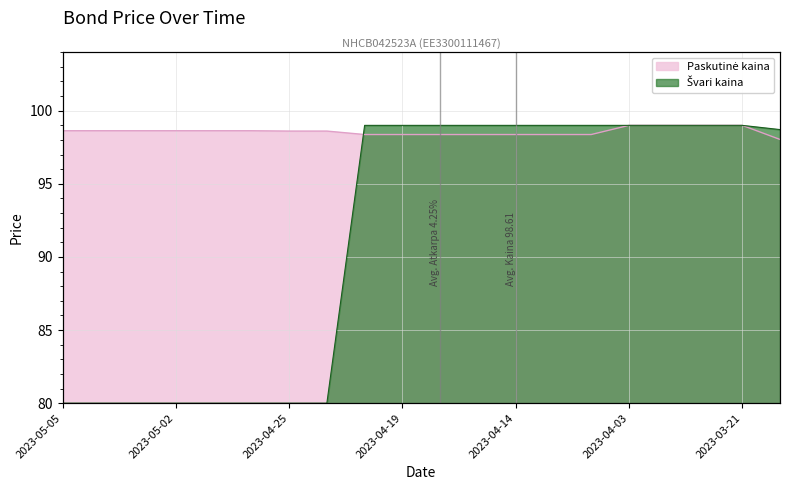

At which label is Paskutinė kaina closest to 98?

2023-03-20